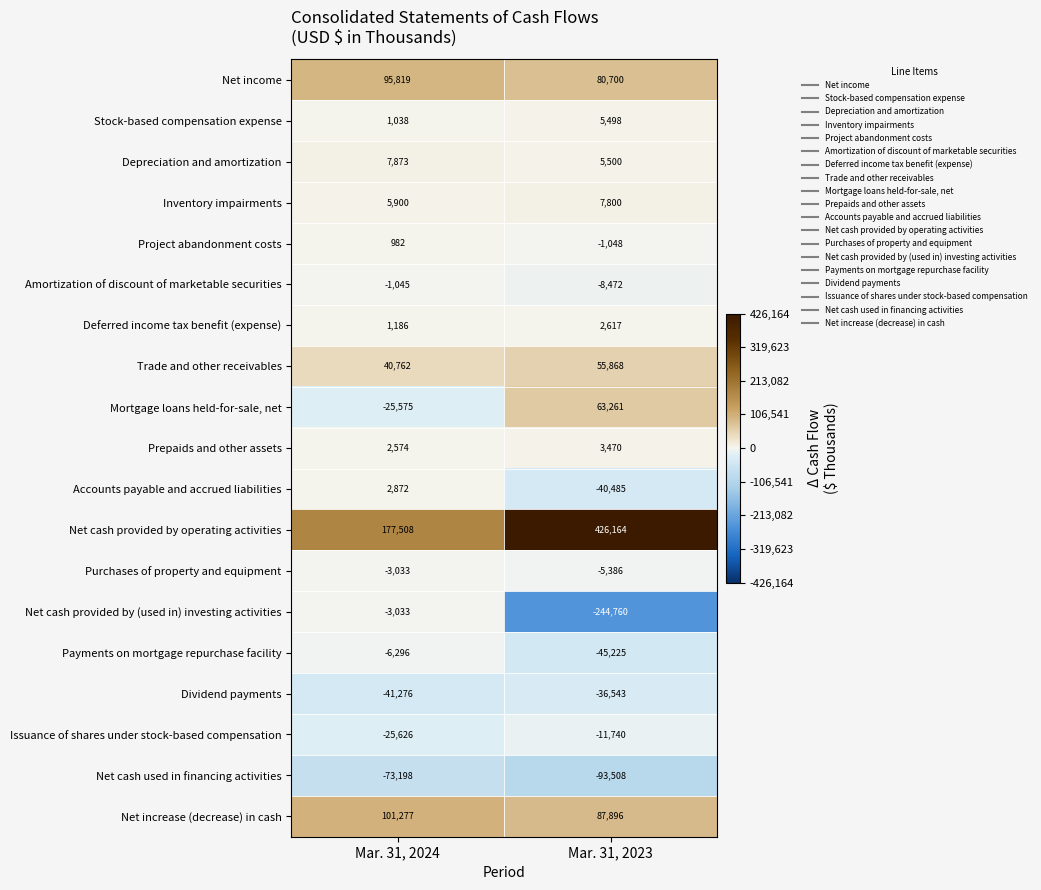

Which series changed the most between Mar. 31, 2024 and Mar. 31, 2023?

Net cash provided by operating activities